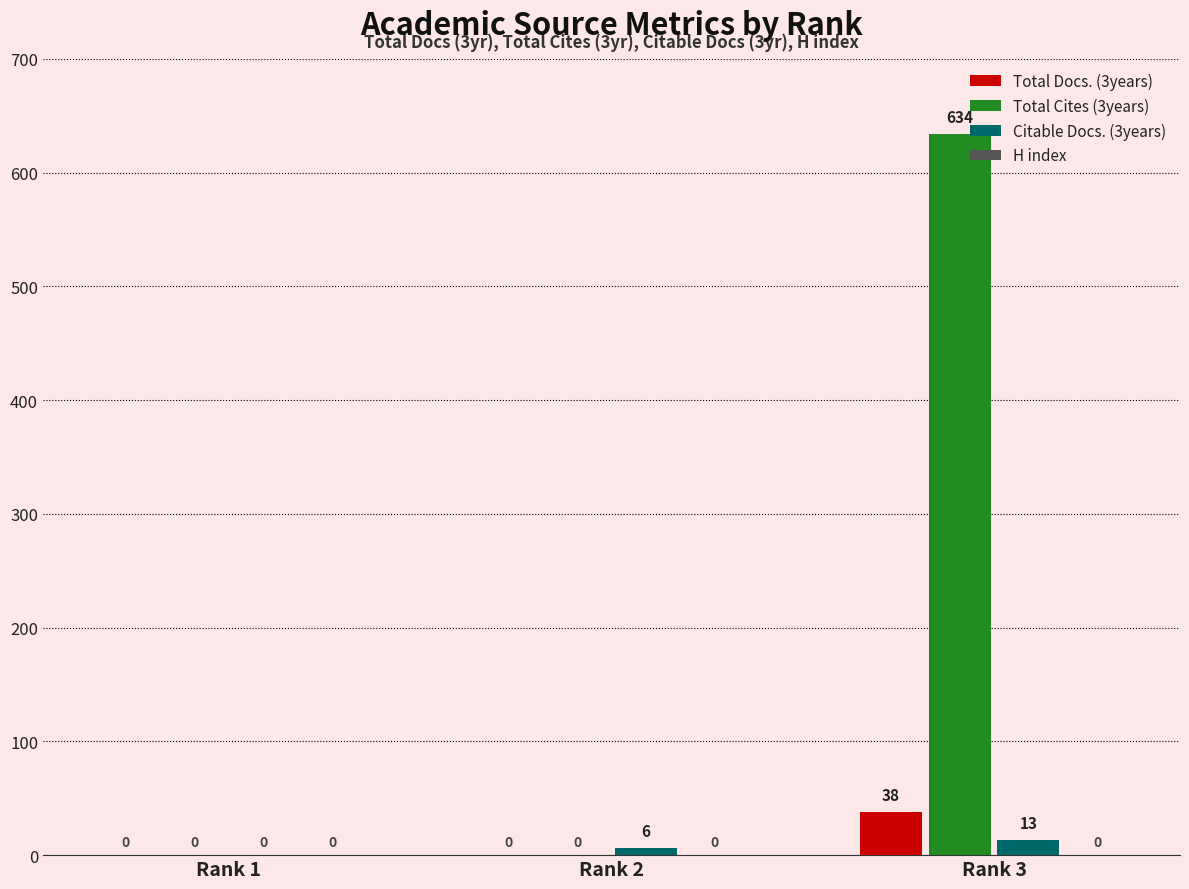

Reading left to right, transcribe all the data shown in this chart.

Total Docs. (3years): Rank 1=0	Rank 2=0	Rank 3=38
Total Cites (3years): Rank 1=0	Rank 2=0	Rank 3=634
Citable Docs. (3years): Rank 1=0	Rank 2=6	Rank 3=13